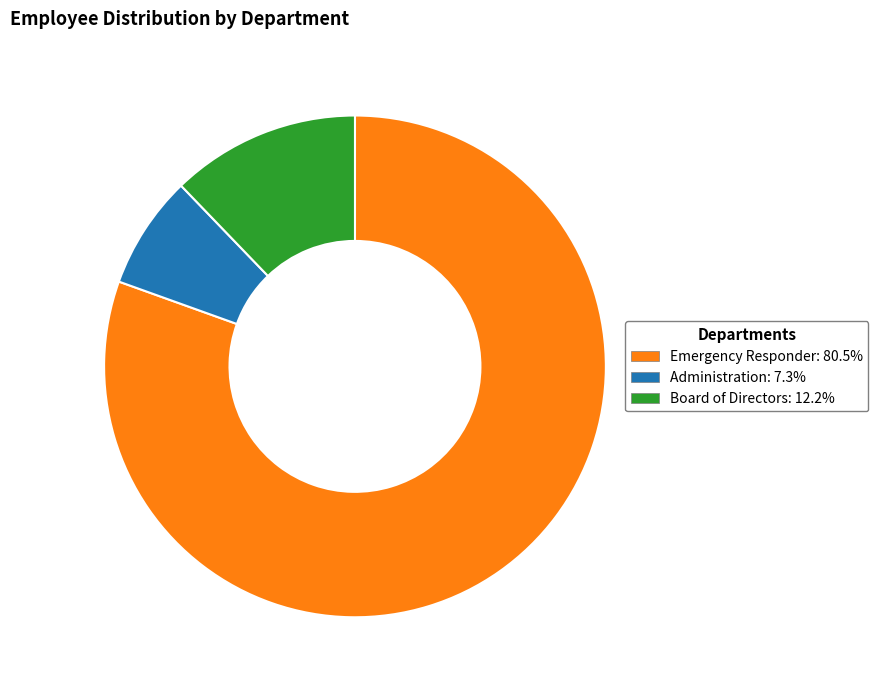

Count the number of slices in the pie.

3